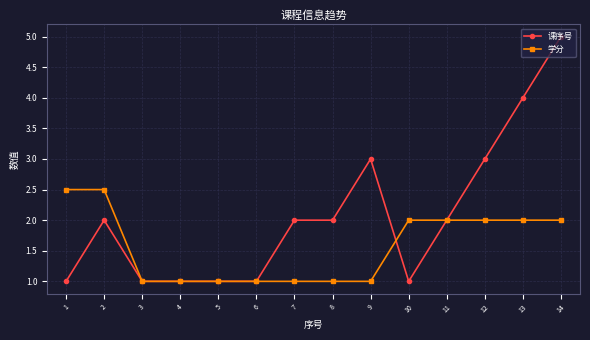

Which category has the highest value across all series?

14